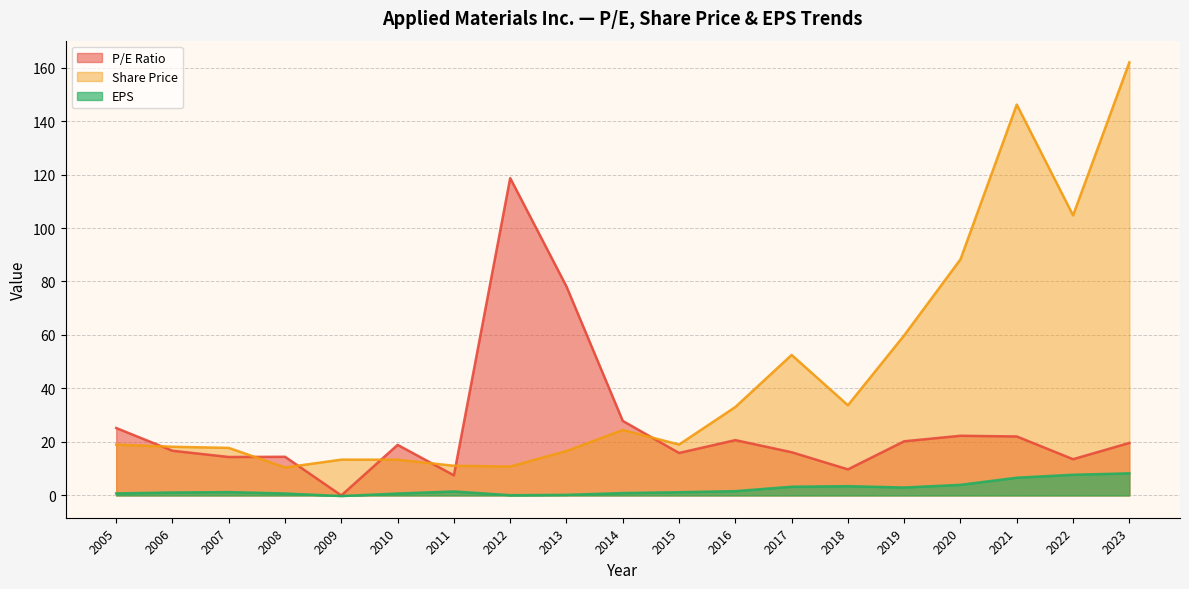

Which has a higher value, 2005 or 2020?

2005